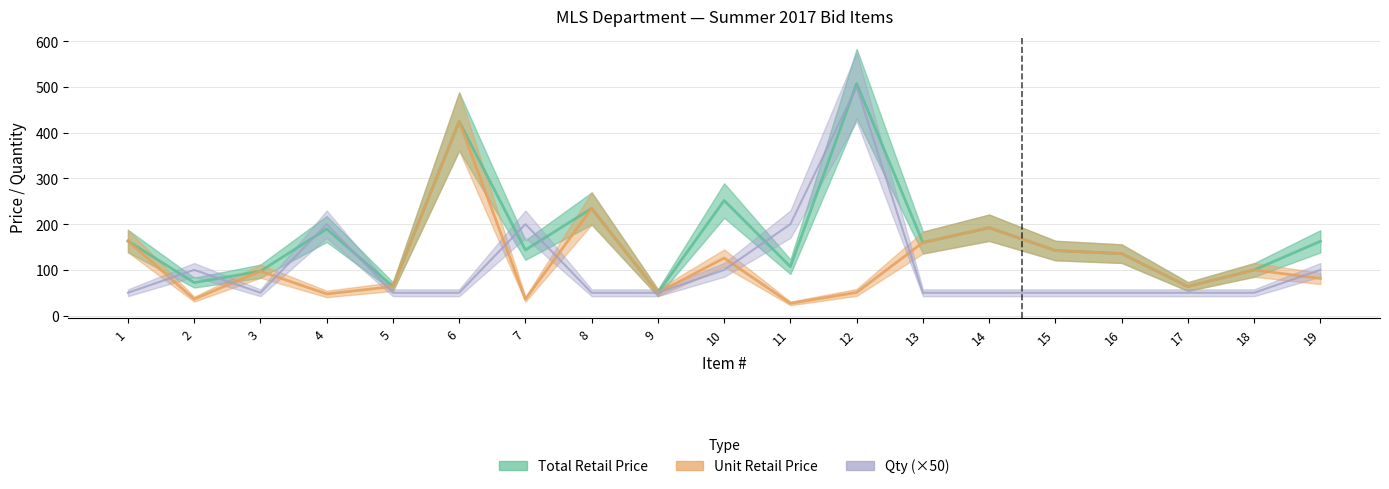

How many intersections are there between Unit Retail Price and Qty?

9